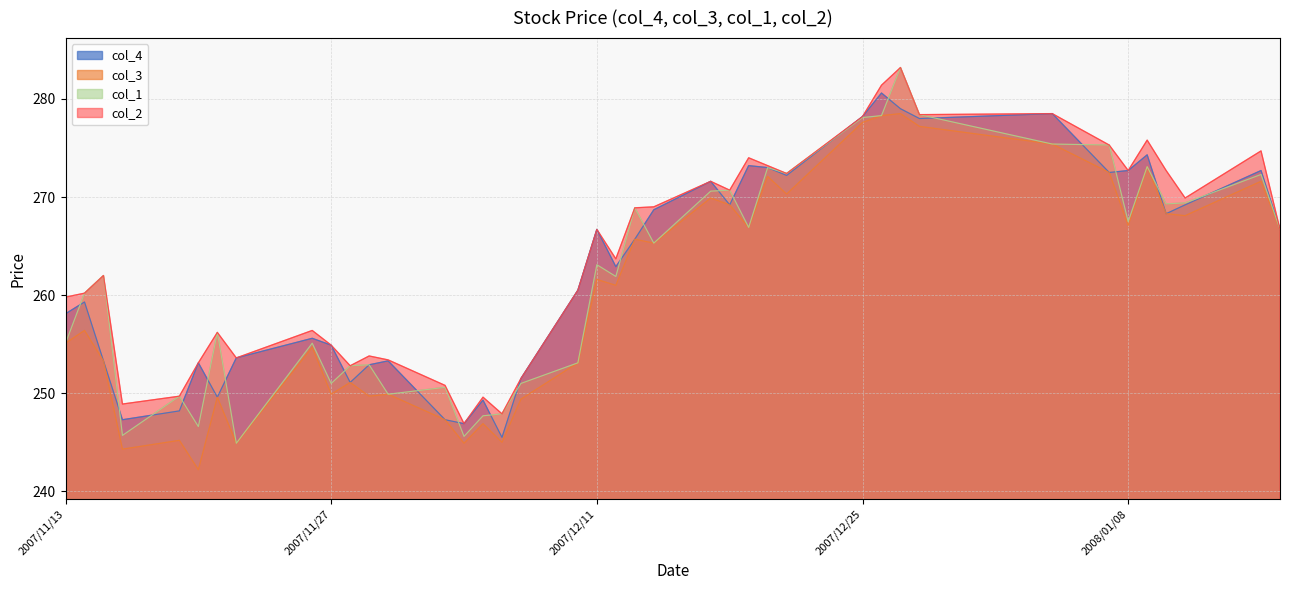

Is it true that col_1 equals 246.6 at 2007/11/20?

True